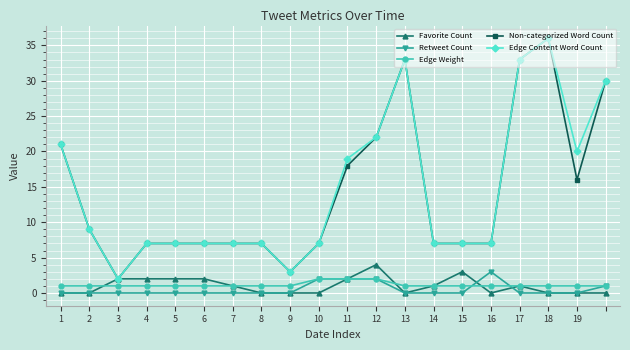

At how many categories does at least one series exceed 23?

4